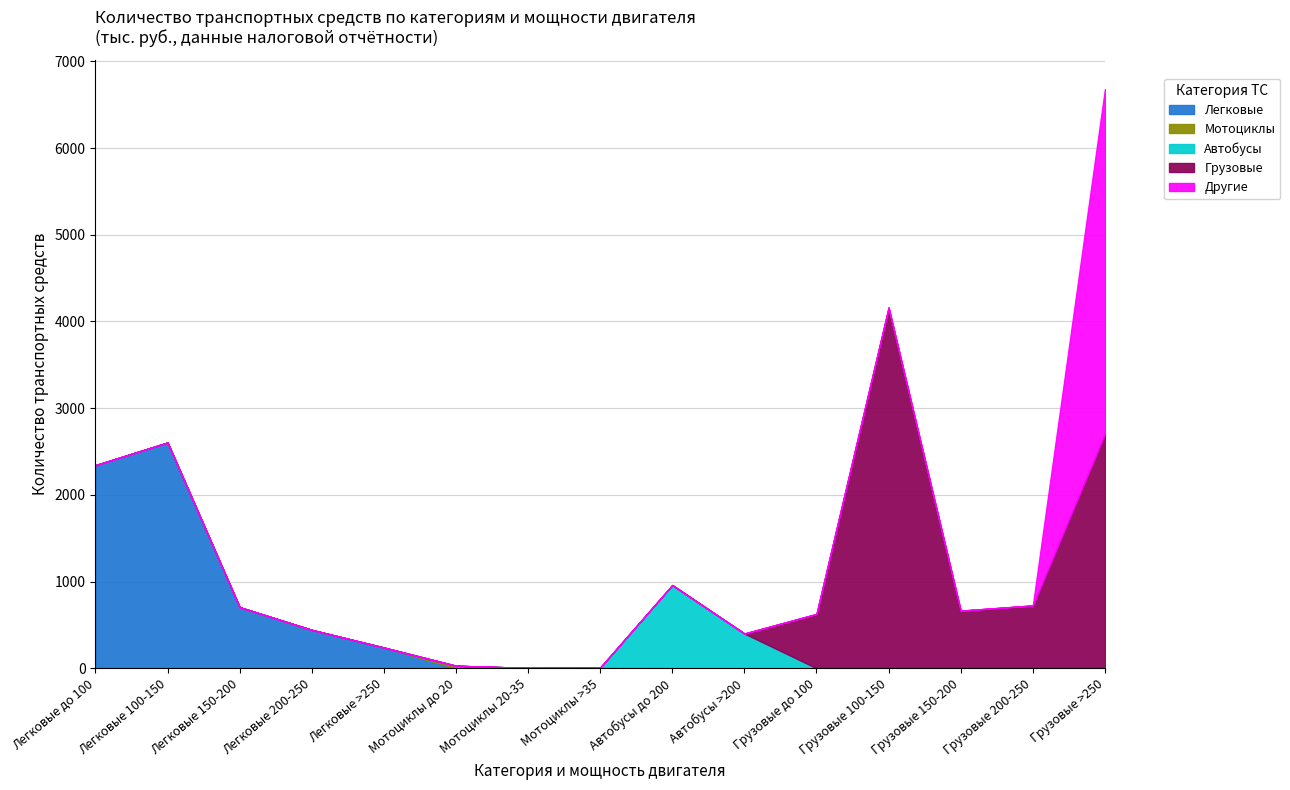

What is the total value across all series at Легковые 200-250?

442